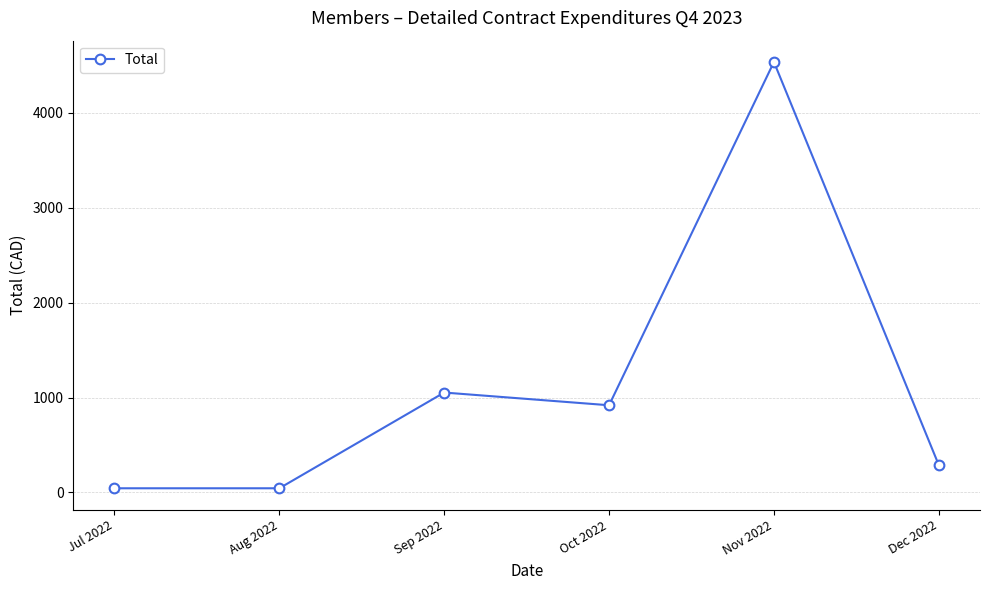

Read the value at Sep 2022.

1053.0